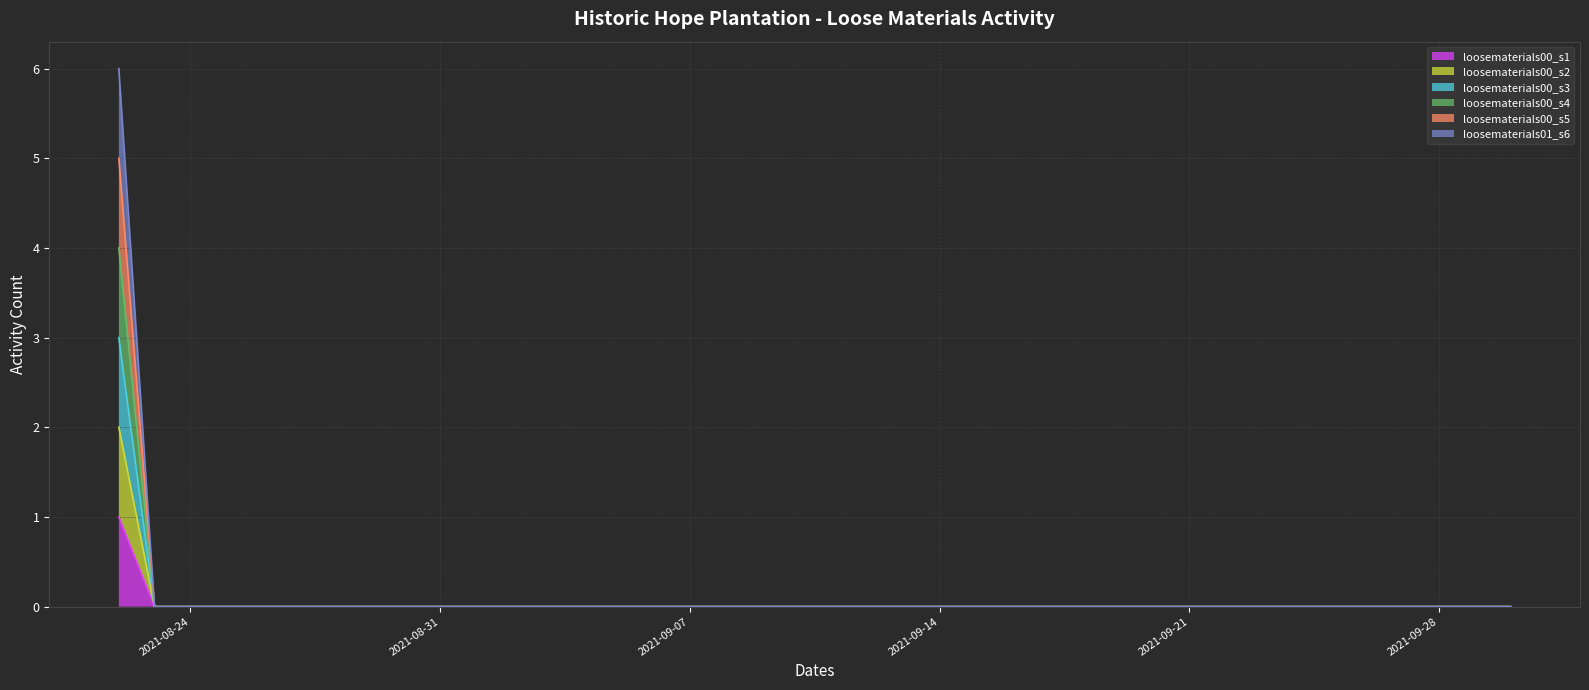

What are all the series names shown in the legend?

loosematerials00_s1, loosematerials00_s2, loosematerials00_s3, loosematerials00_s4, loosematerials00_s5, loosematerials01_s6